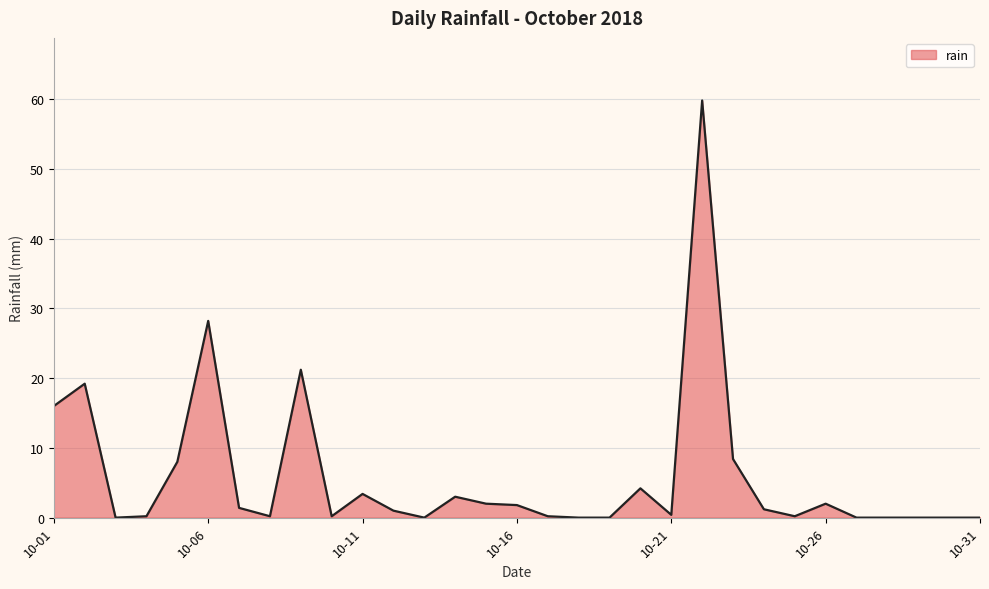

What is the maximum value shown in the chart?

59.8